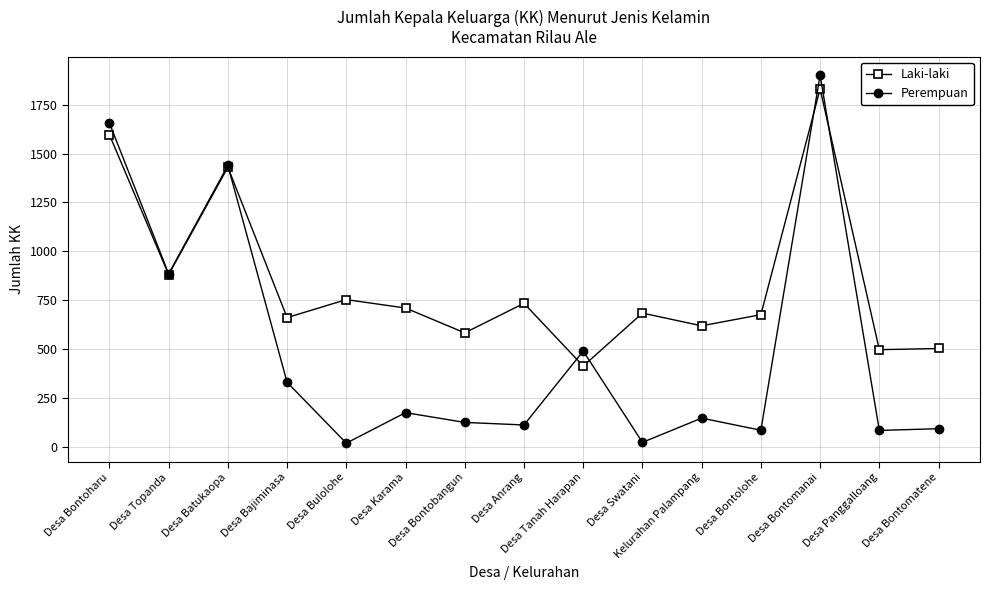

At which label does Laki-laki first exceed 684?

Desa Bontoharu